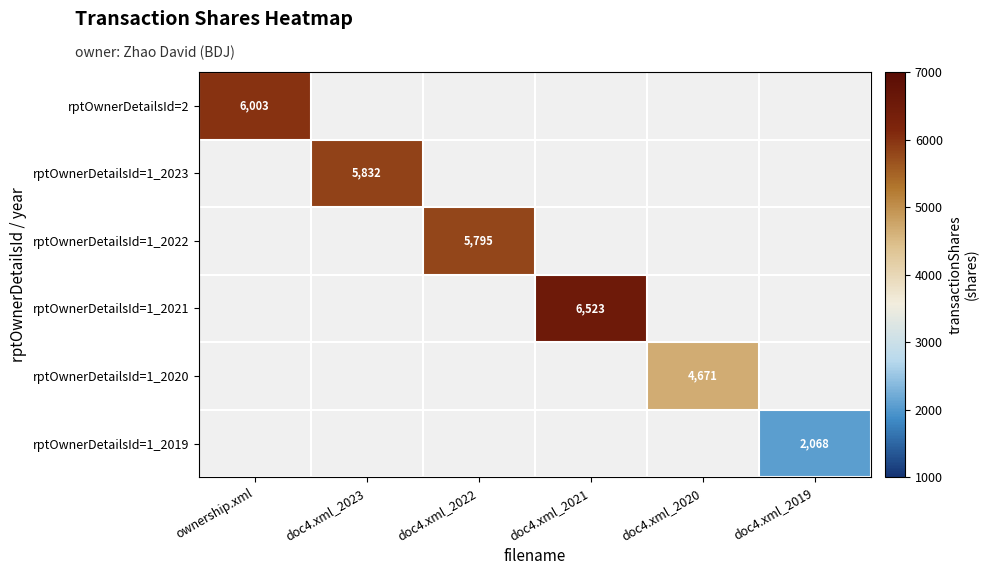

At how many categories does at least one series exceed 3318?

5